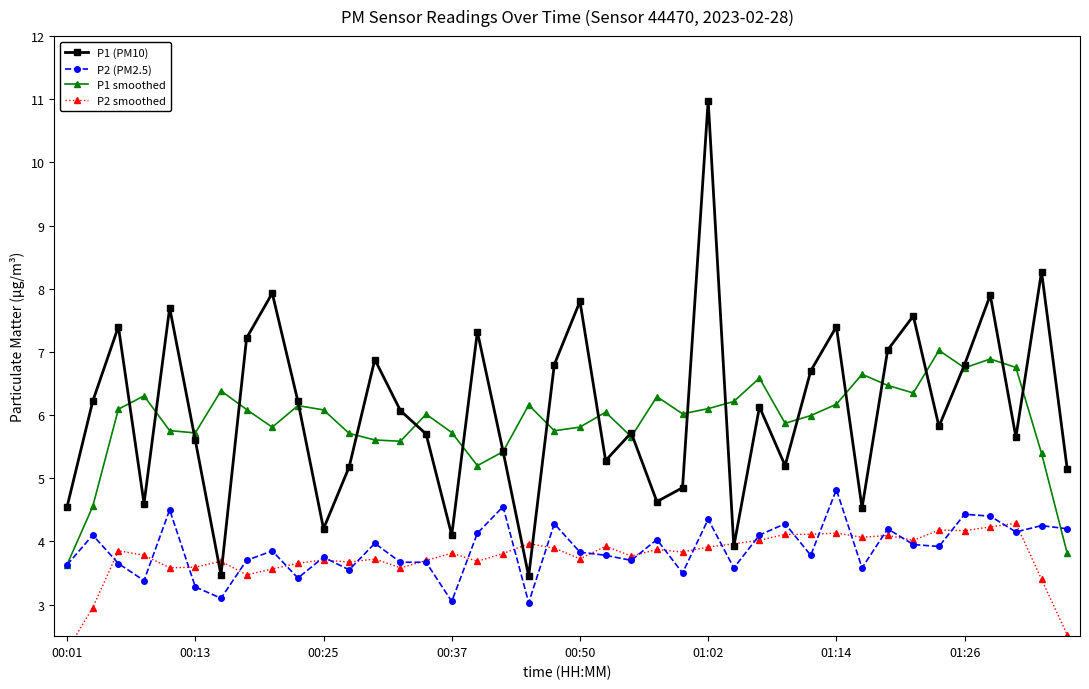

Does the chart have visible grid lines?

No